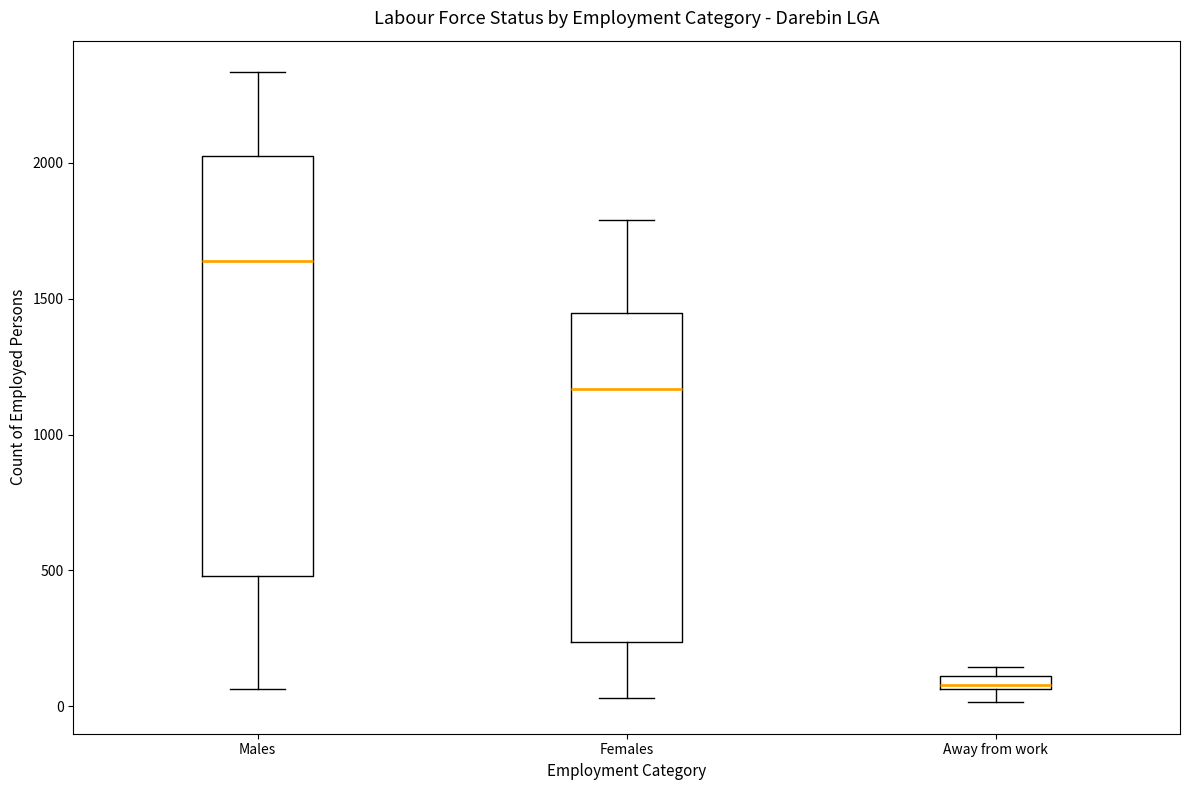

Where does the lower whisker of the box for Females end on the y-axis? The values are not printed on the chart, so give them approximately, as read against the axis.

50